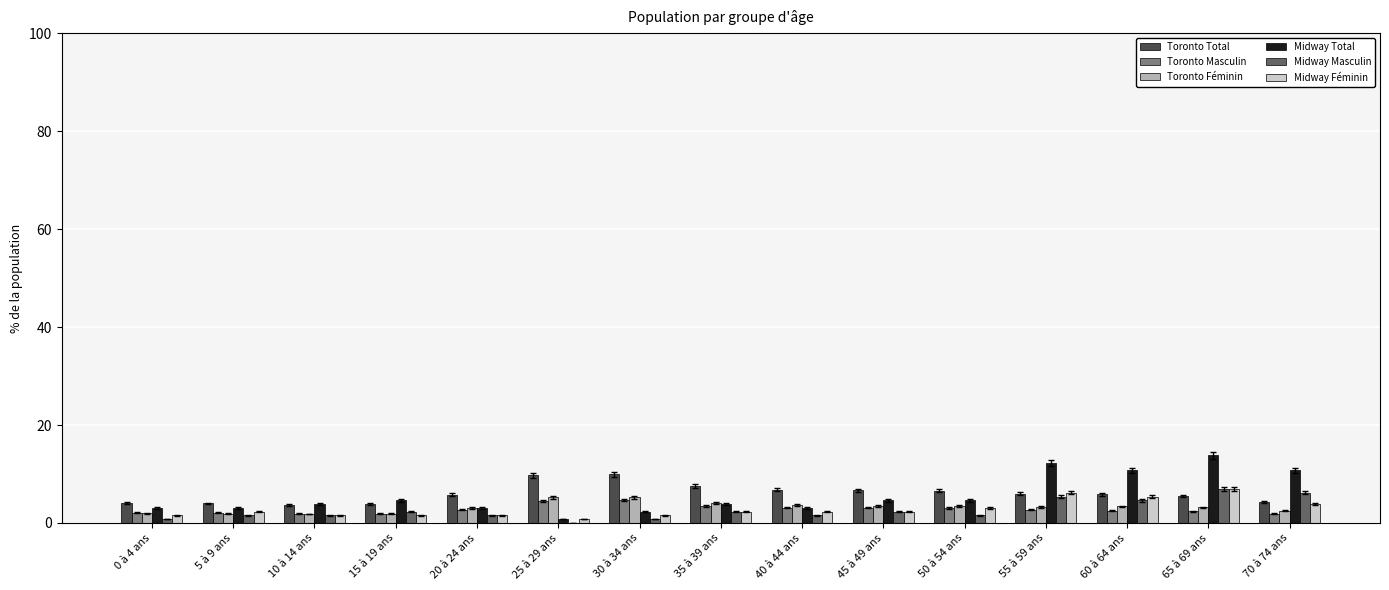

What is the total value across all series at 65 à 69 ans?

38.8